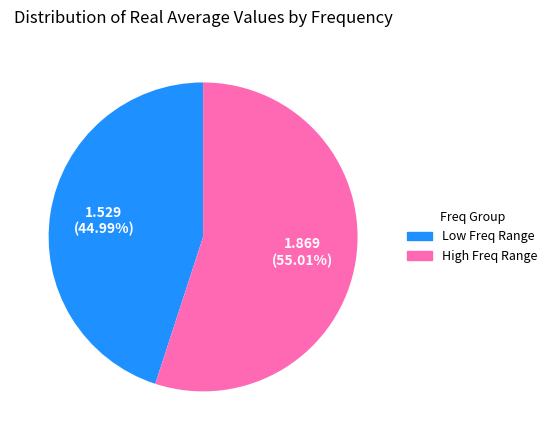

Does any single category account for the majority?

Yes